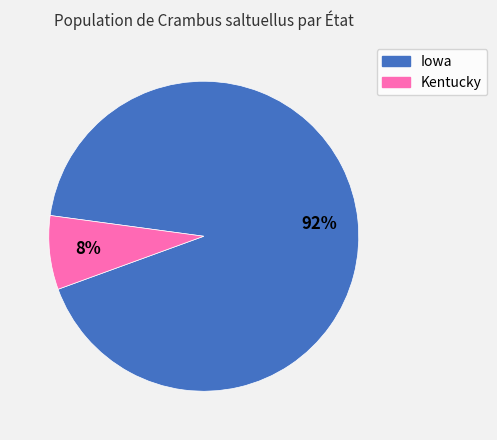

To the nearest percent, what is the combined percentage of Iowa and Kentucky?

100%